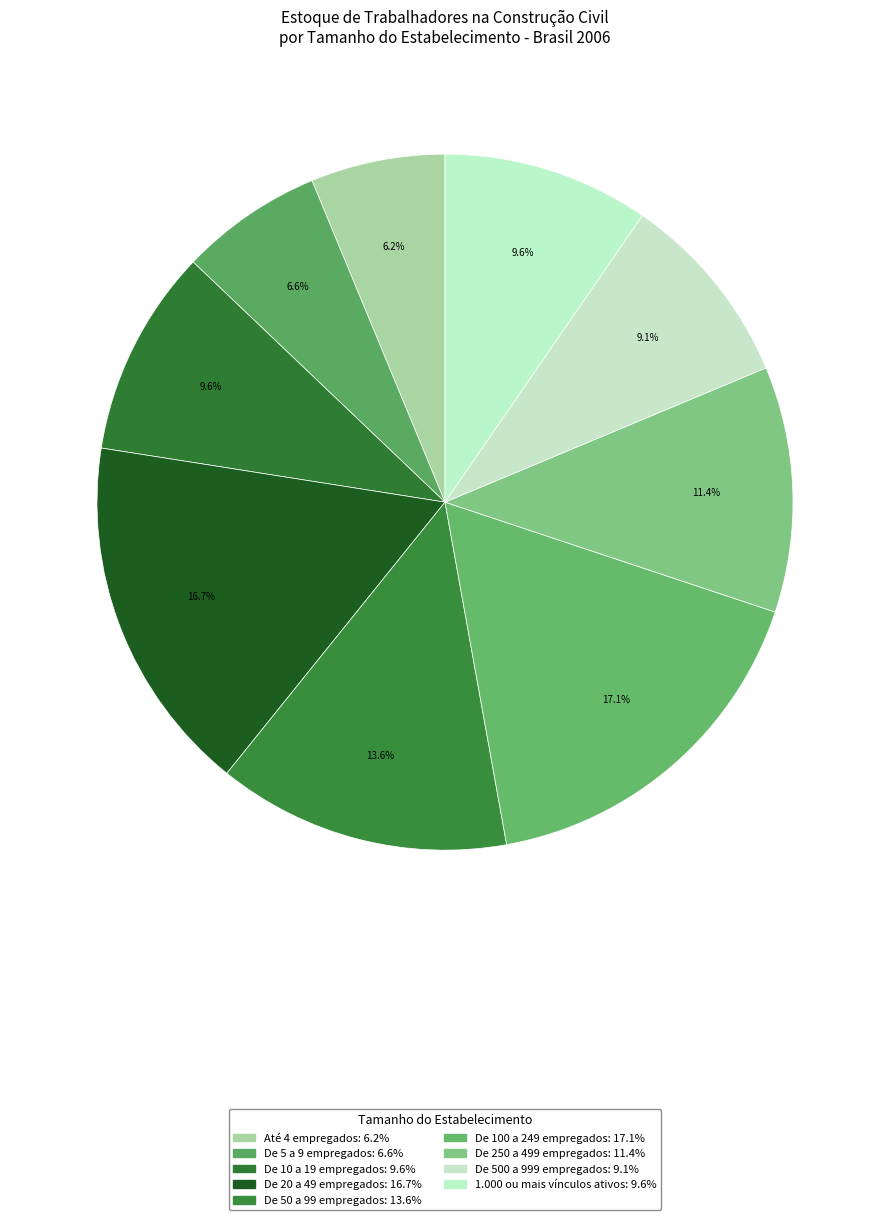

How many slices are in this pie chart?

9